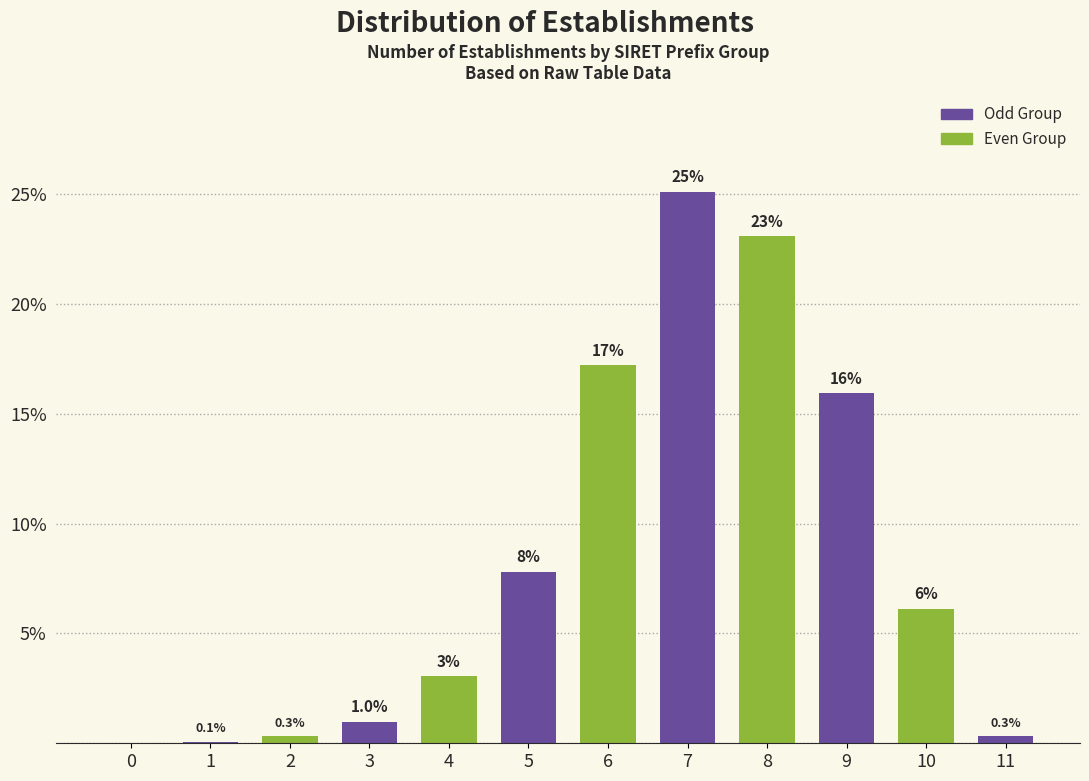

Which category has the highest value across all series?

7